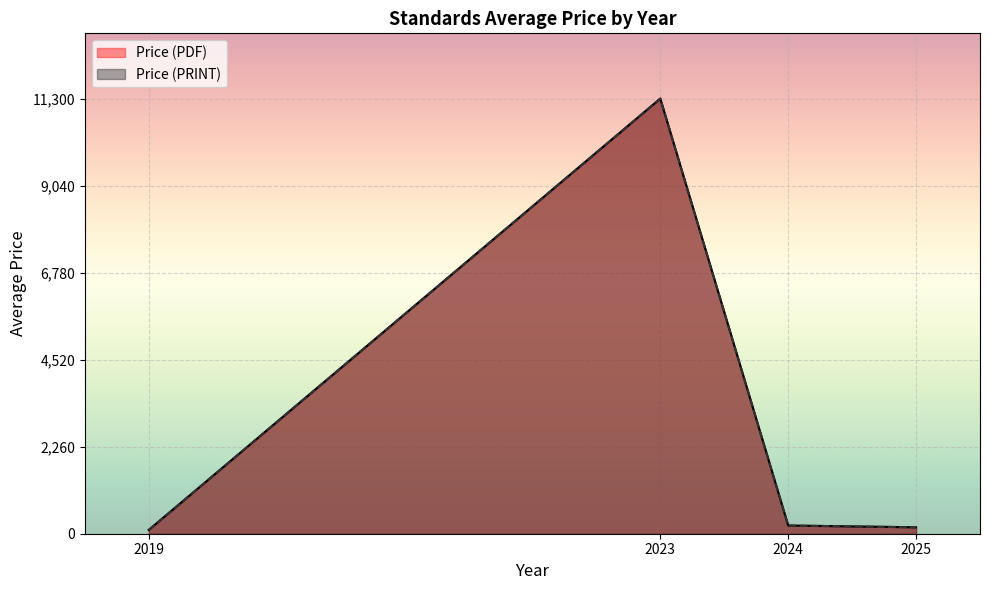

How many lines are shown in the chart?

2